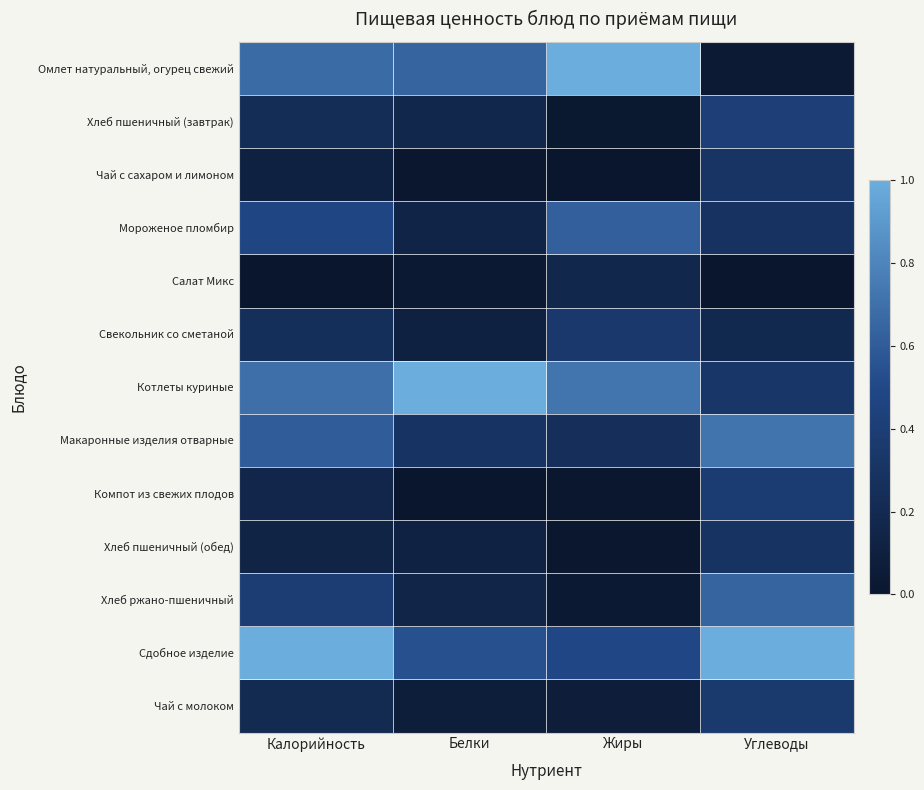

Reading left to right, transcribe all the data shown in this chart.

Омлет натуральный, огурец свежий: Калорийность=0.7	Белки=0.6	Жиры=1.0	Углеводы=0.0
Хлеб пшеничный (завтрак): Калорийность=0.2	Белки=0.2	Жиры=0.0	Углеводы=0.4
Чай с сахаром и лимоном: Калорийность=0.1	Белки=0.0	Жиры=0.0	Углеводы=0.3
Мороженое пломбир: Калорийность=0.5	Белки=0.1	Жиры=0.6	Углеводы=0.3
Салат Микс: Калорийность=0.0	Белки=0.0	Жиры=0.2	Углеводы=0.0
Свекольник со сметаной: Калорийность=0.3	Белки=0.1	Жиры=0.4	Углеводы=0.2
Котлеты куриные: Калорийность=0.7	Белки=1.0	Жиры=0.7	Углеводы=0.3
Макаронные изделия отварные: Калорийность=0.6	Белки=0.3	Жиры=0.2	Углеводы=0.7
Компот из свежих плодов: Калорийность=0.2	Белки=0.0	Жиры=0.0	Углеводы=0.4
Хлеб пшеничный (обед): Калорийность=0.1	Белки=0.1	Жиры=0.0	Углеводы=0.3
Хлеб ржано-пшеничный: Калорийность=0.4	Белки=0.2	Жиры=0.0	Углеводы=0.6
Сдобное изделие: Калорийность=1.0	Белки=0.5	Жиры=0.5	Углеводы=1.0
Чай с молоком: Калорийность=0.2	Белки=0.1	Жиры=0.1	Углеводы=0.4